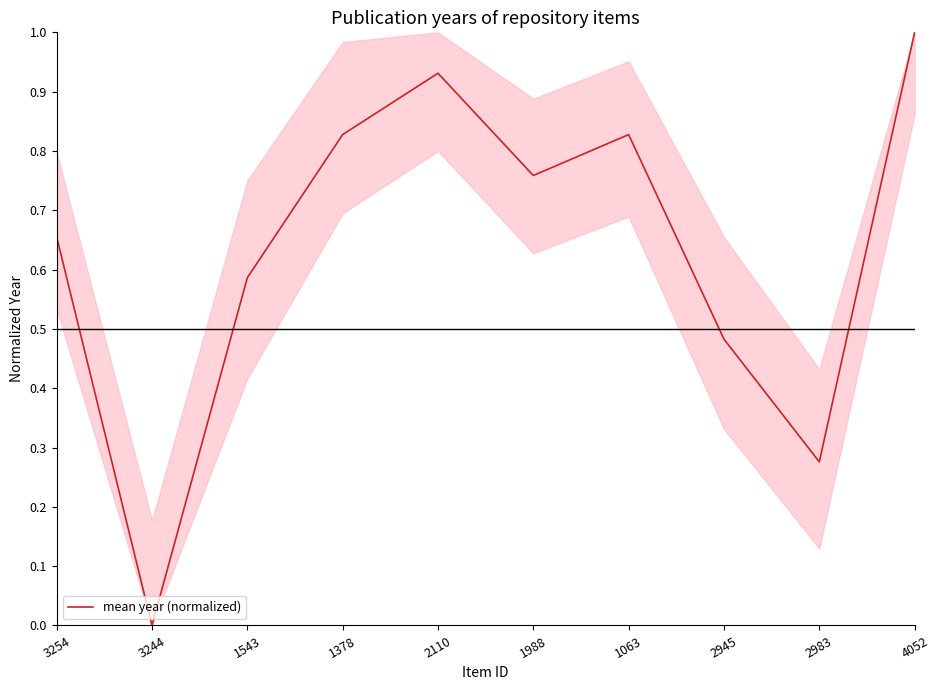

Which has a higher value, 1543 or 2110?

2110